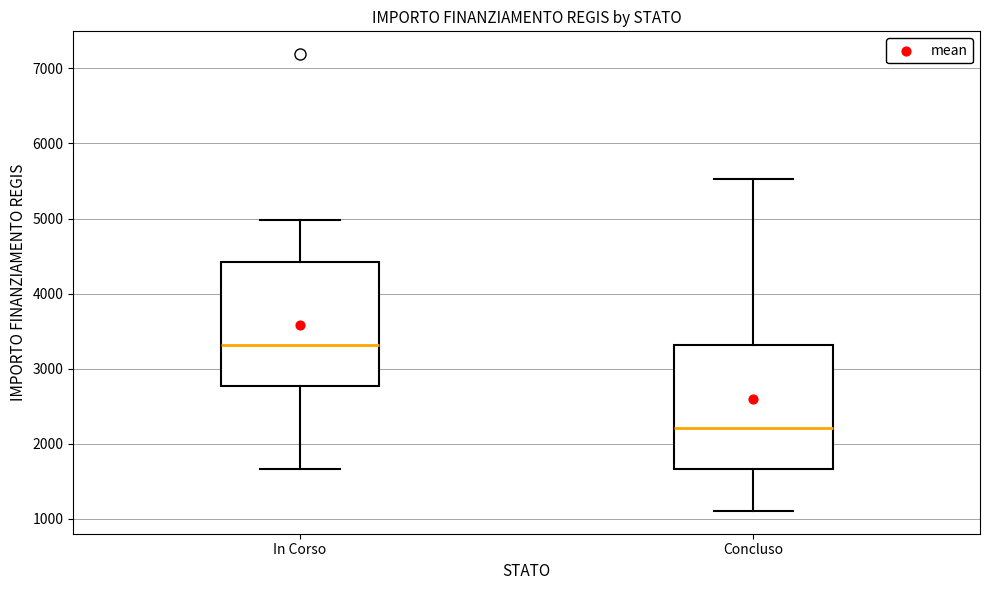

Reading left to right, read every box against the y-axis: the position of its median line, the range the box covers, and the ends of its whiskers. The values are not printed on the chart, so give them approximately, as read against the axis.

In Corso: median 3300, box 2800 to 4400, whiskers 1700 to 5000
Concluso: median 2200, box 1700 to 3300, whiskers 1100 to 5500